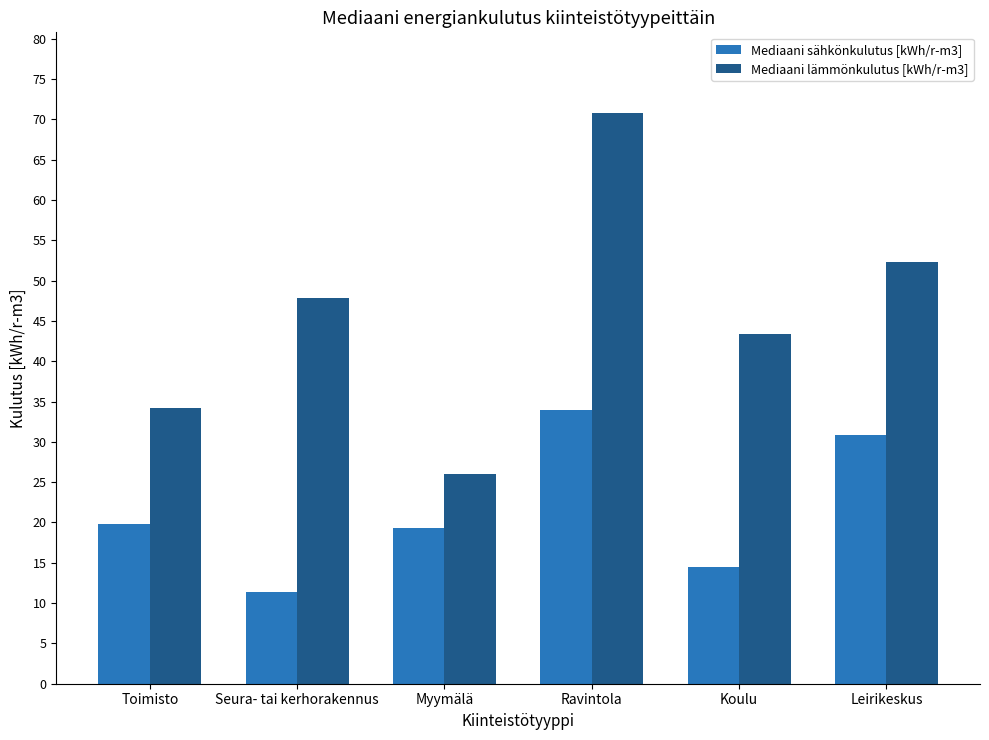

At which label does Mediaani lämmönkulutus [kWh/r-m3] first exceed 47?

Seura- tai kerhorakennus